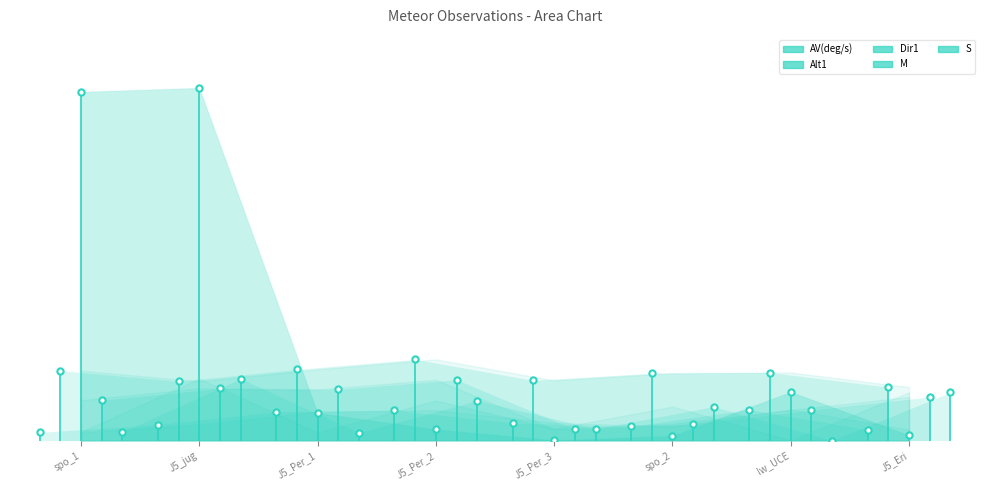

Which series has the largest range (max minus min)?

Dir1